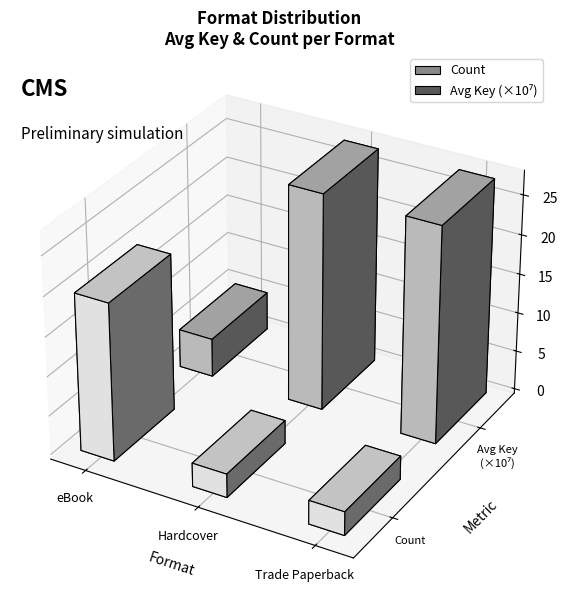

Does the chart contain stacked bars?

No